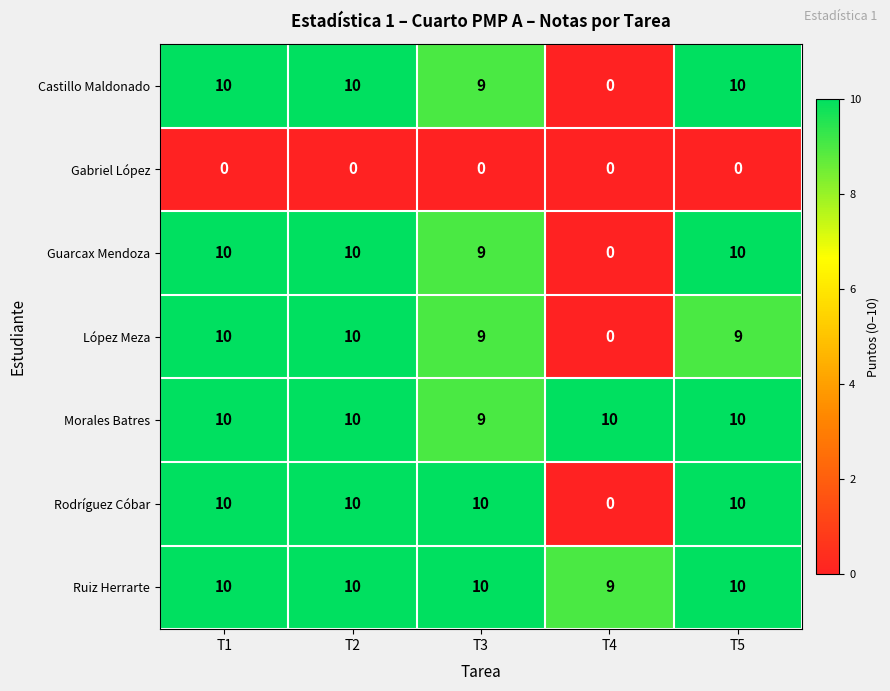

Is it true that López Meza equals 16 at T2?

False